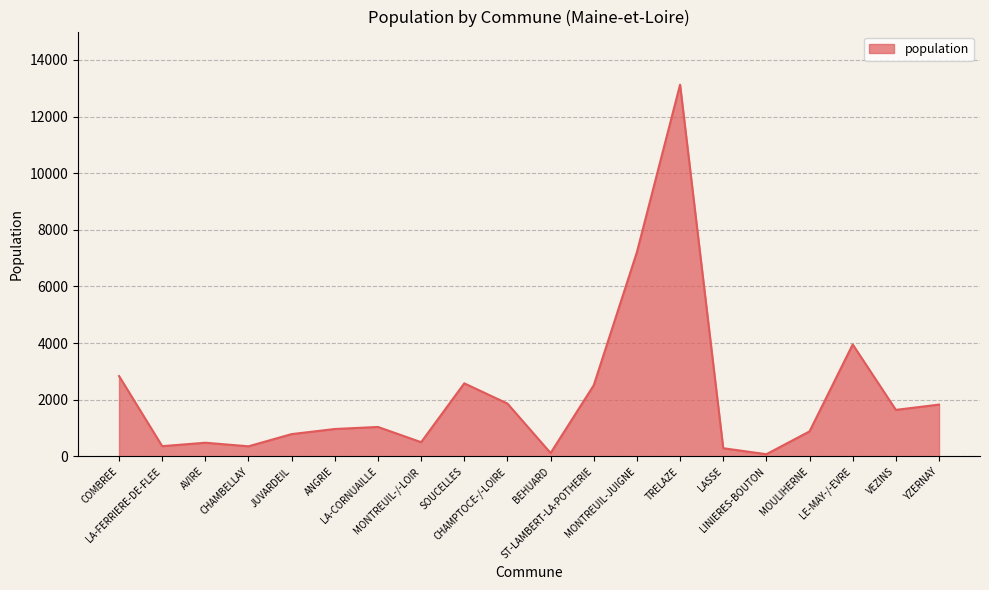

True or false: there are more than 2 points higher than both neighbors.

True